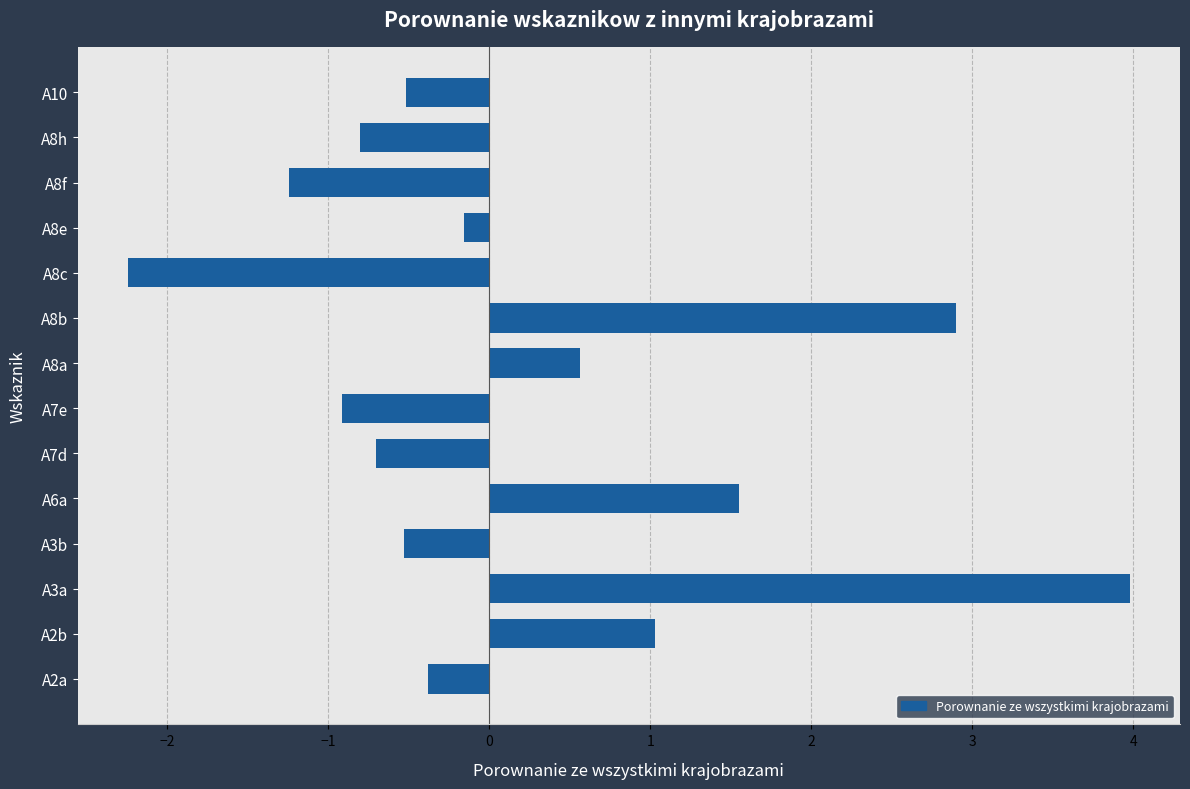

What is the sum of all values?

2.5